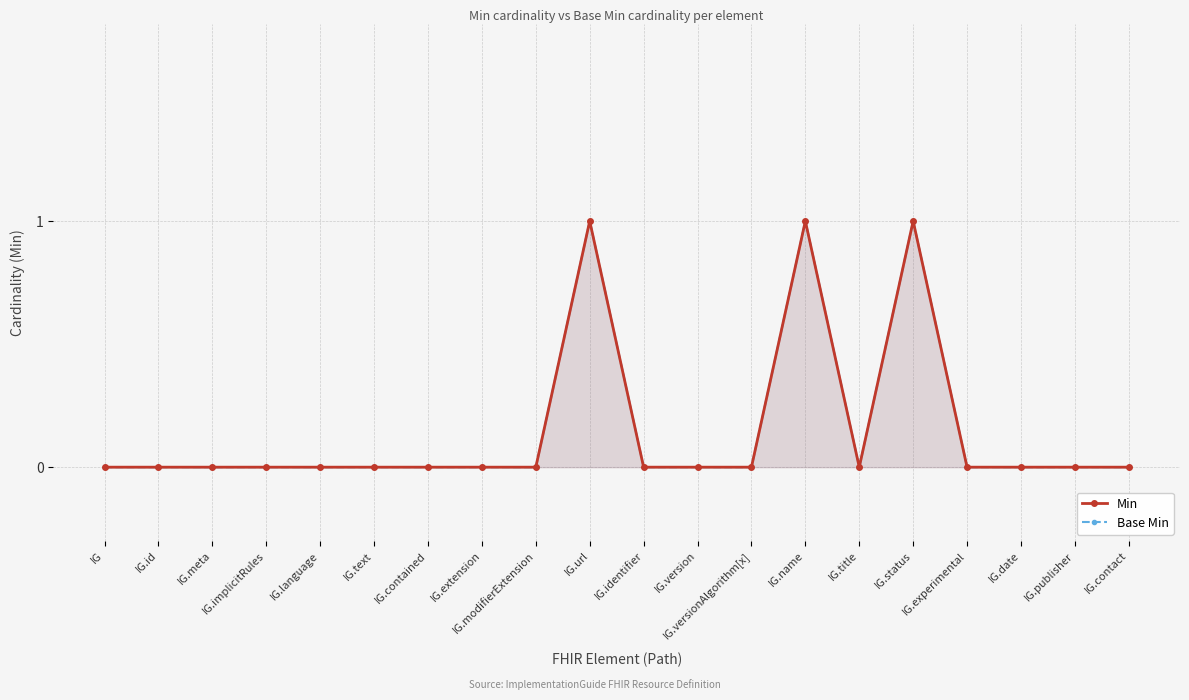

What is the label of the 10th point from the left?

IG.url